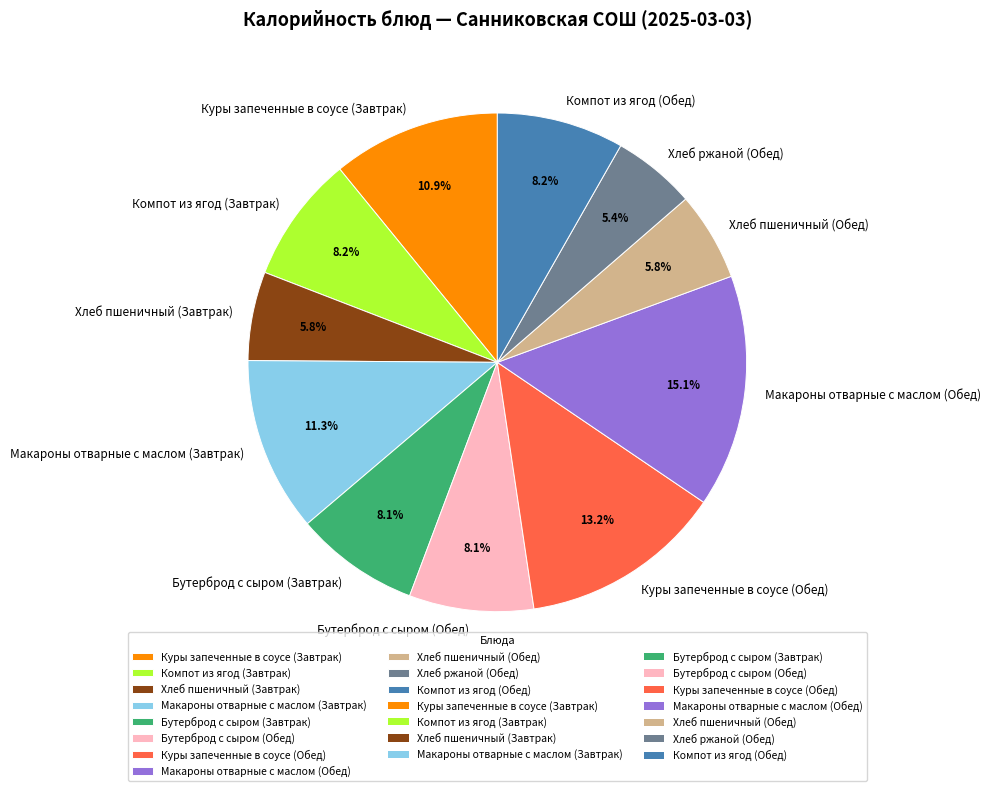

Do Хлеб пшеничный (Обед) and Бутерброд с сыром (Завтрак) together represent more than half of the pie?

No